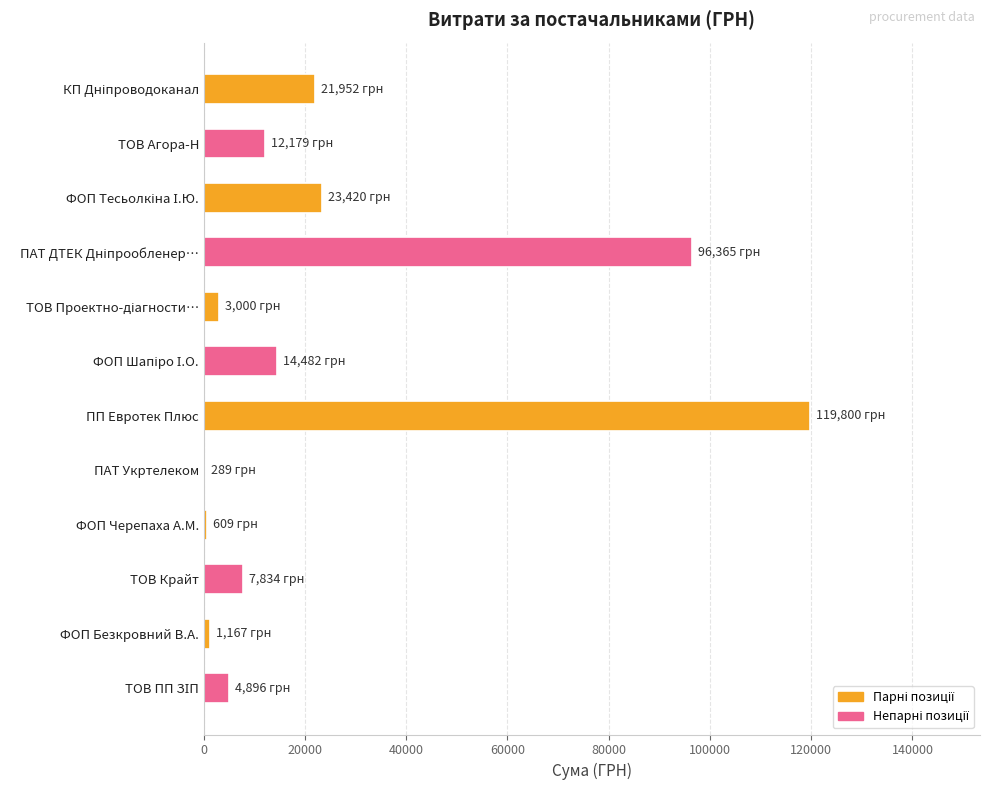

What is the sum of all values?

305993.2